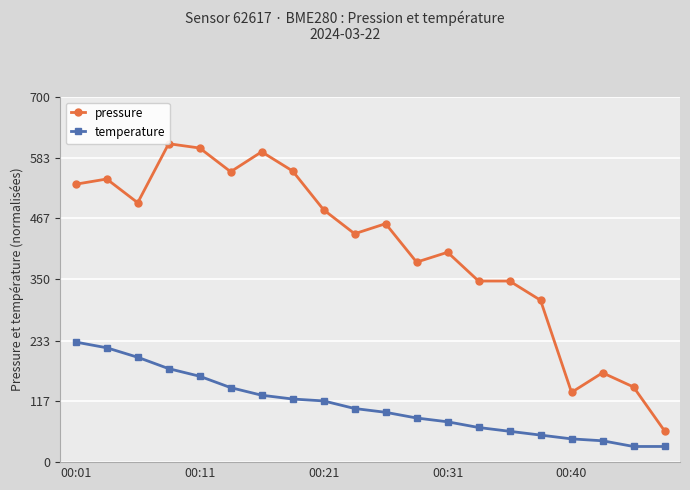

True or false: temperature has more than 1 points higher than both neighbors.

False